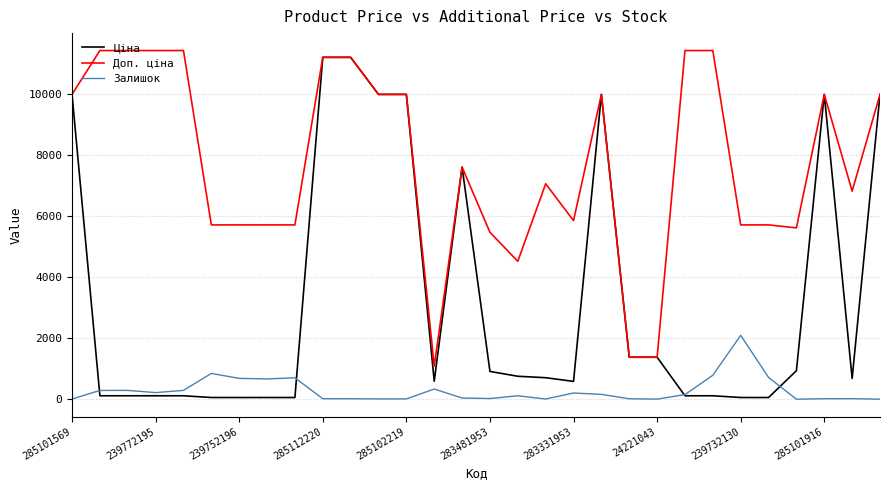

Rank the series by their average value, from lowest to highest.

Залишок, Ціна, Доп. ціна